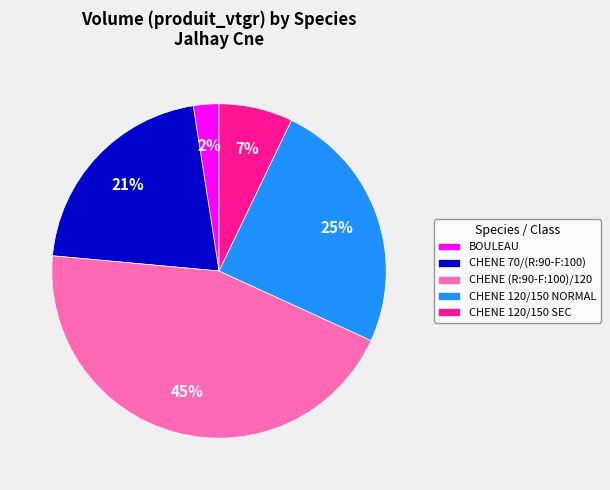

Which slice is the smallest?

BOULEAU